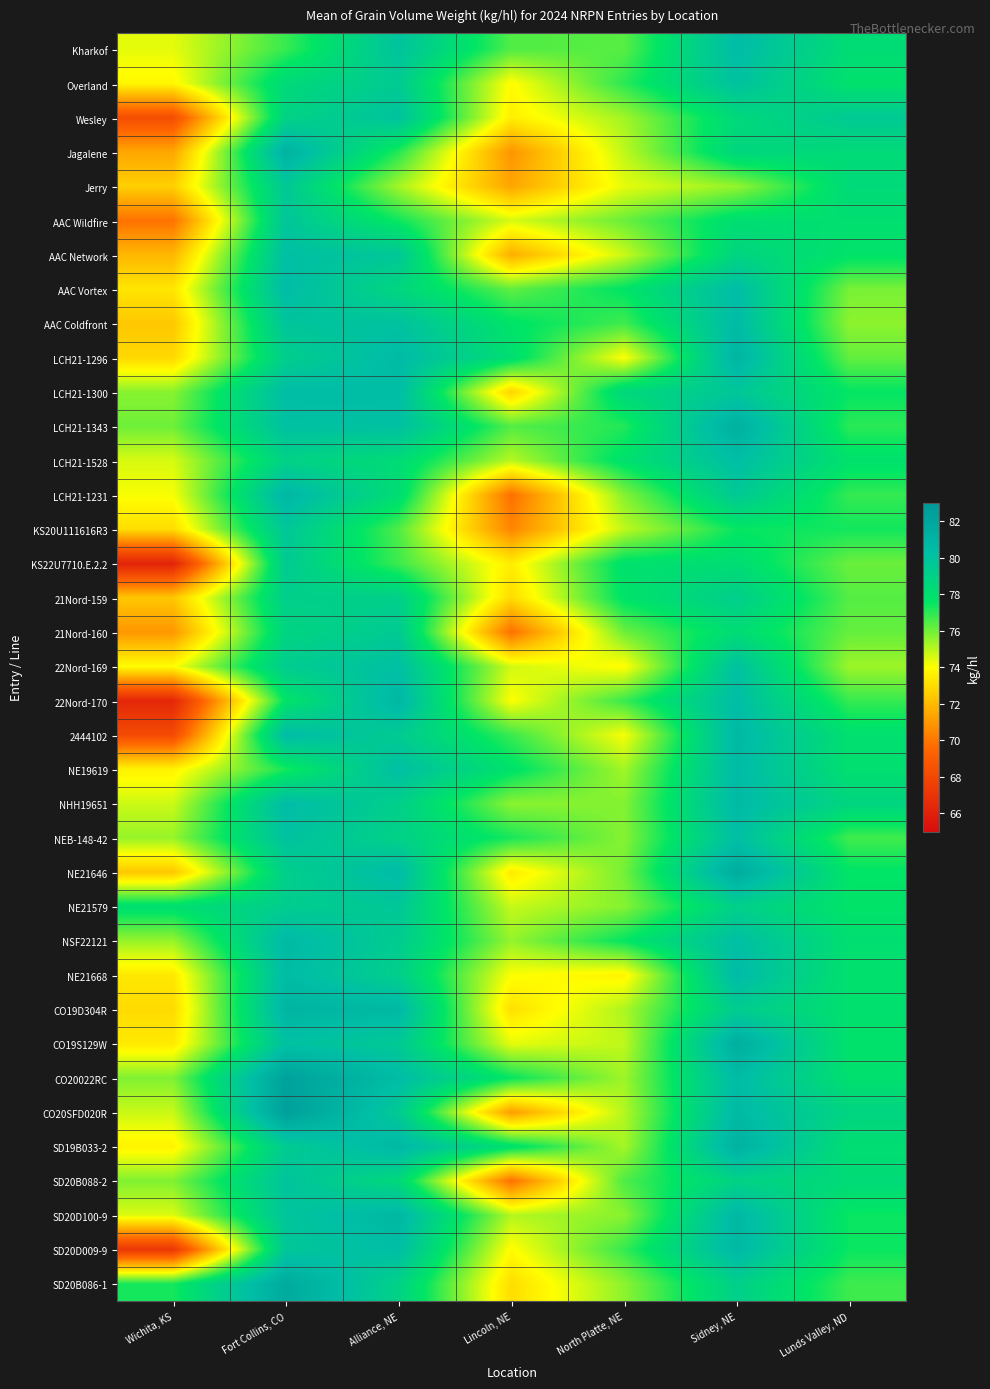

Which series changed the most between Lincoln, NE and Lunds Valley, ND?

SD20B088-2